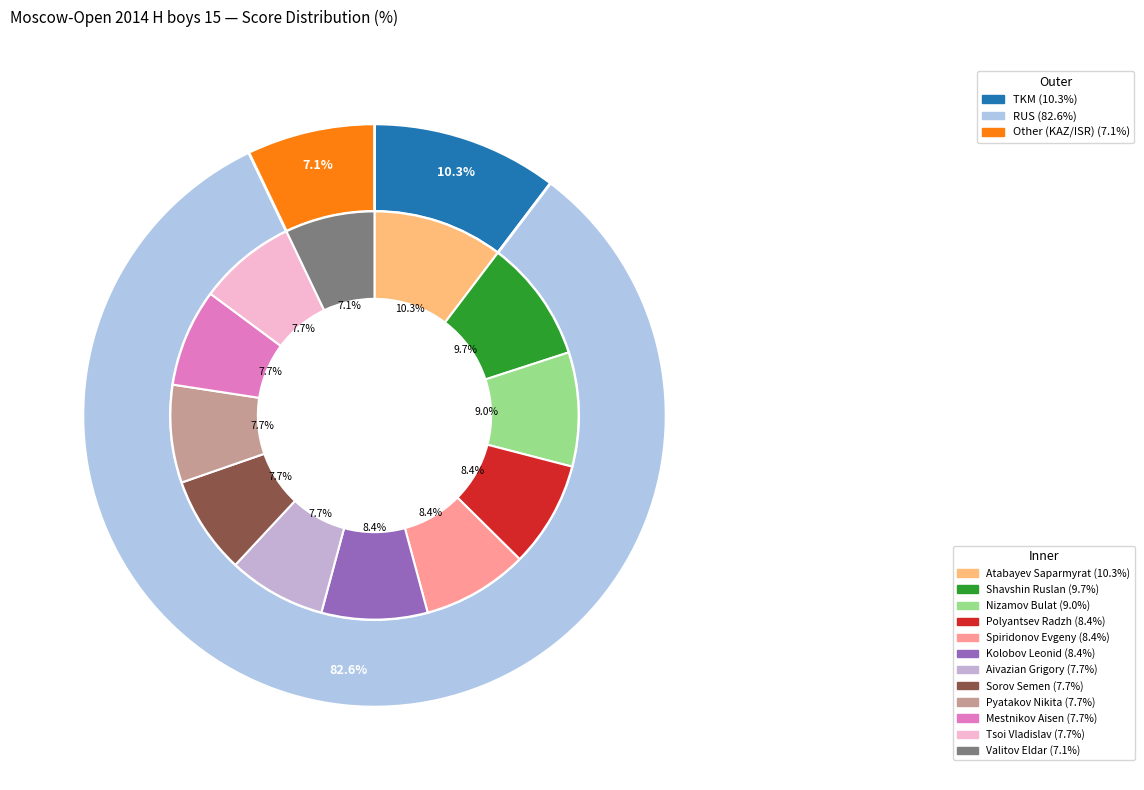

To the nearest percent, what percentage of the pie is Mestnikov Aisen?

8%